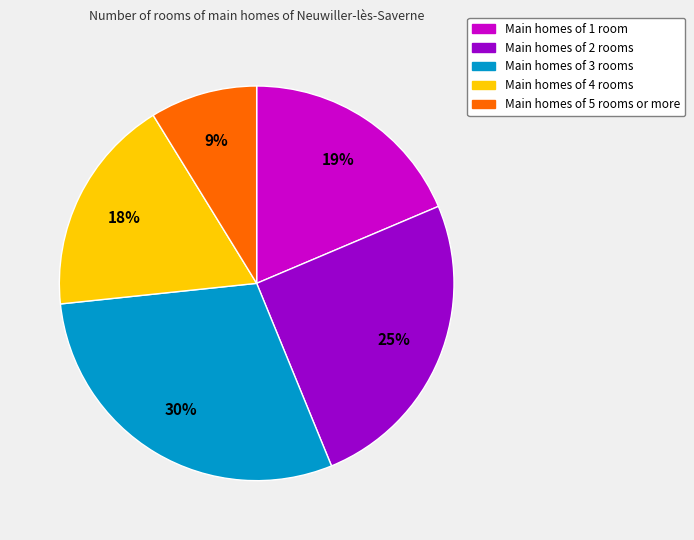

Does any single category account for the majority?

No